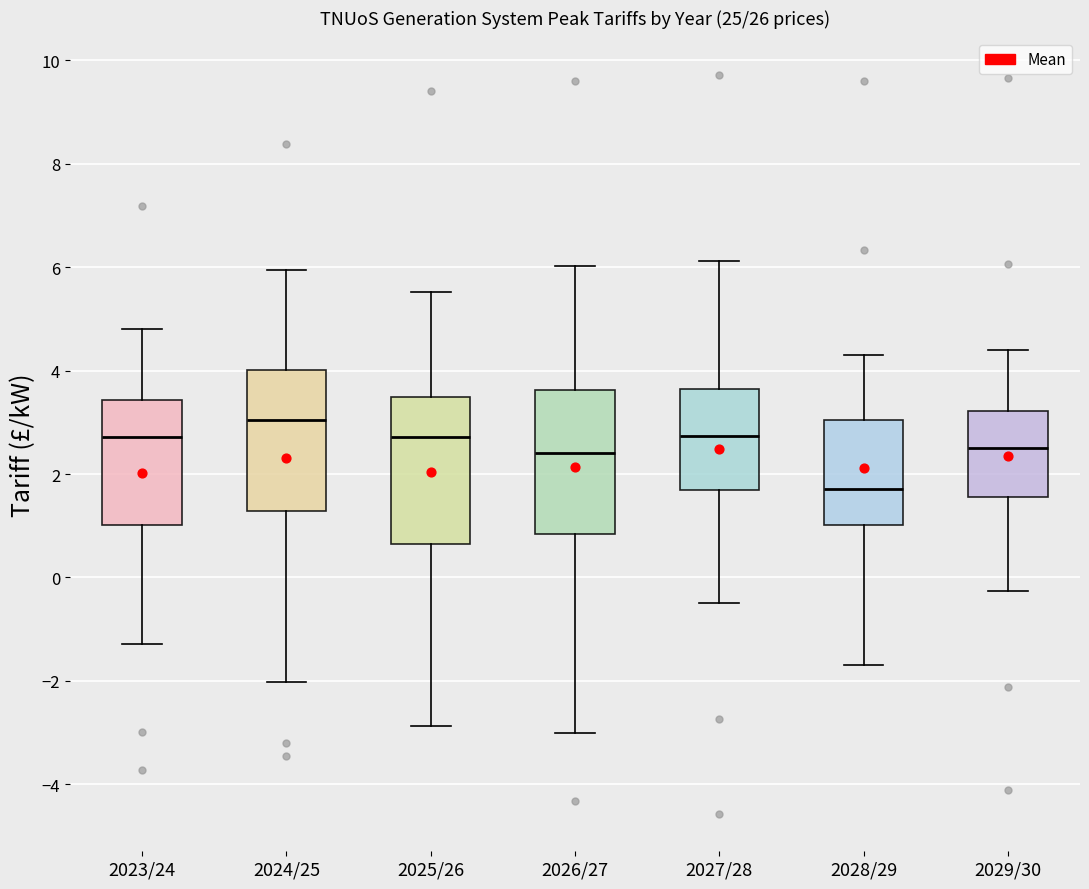

Which box has the highest median line?

2024/25